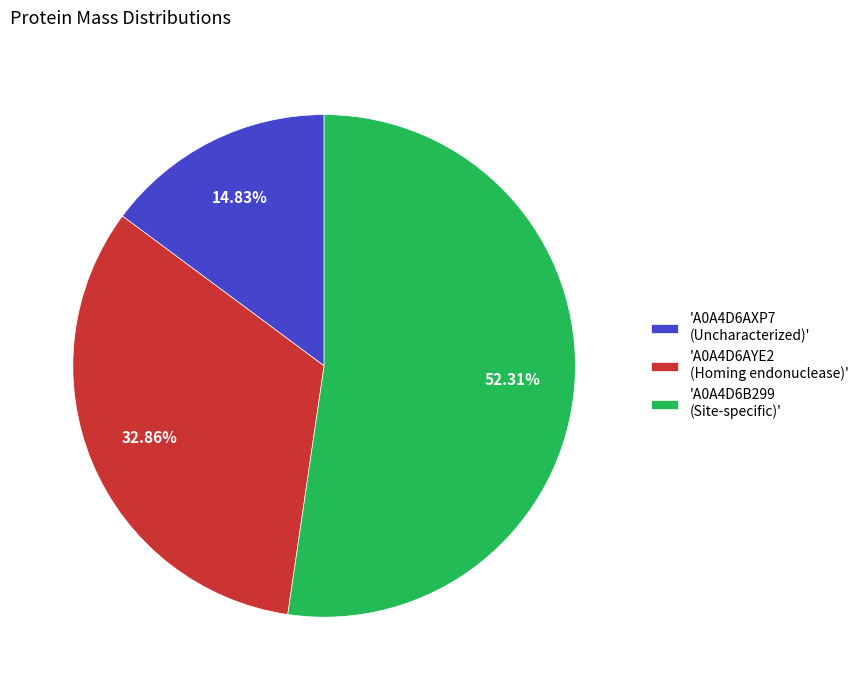

To the nearest percent, what is the average slice percentage?

33%